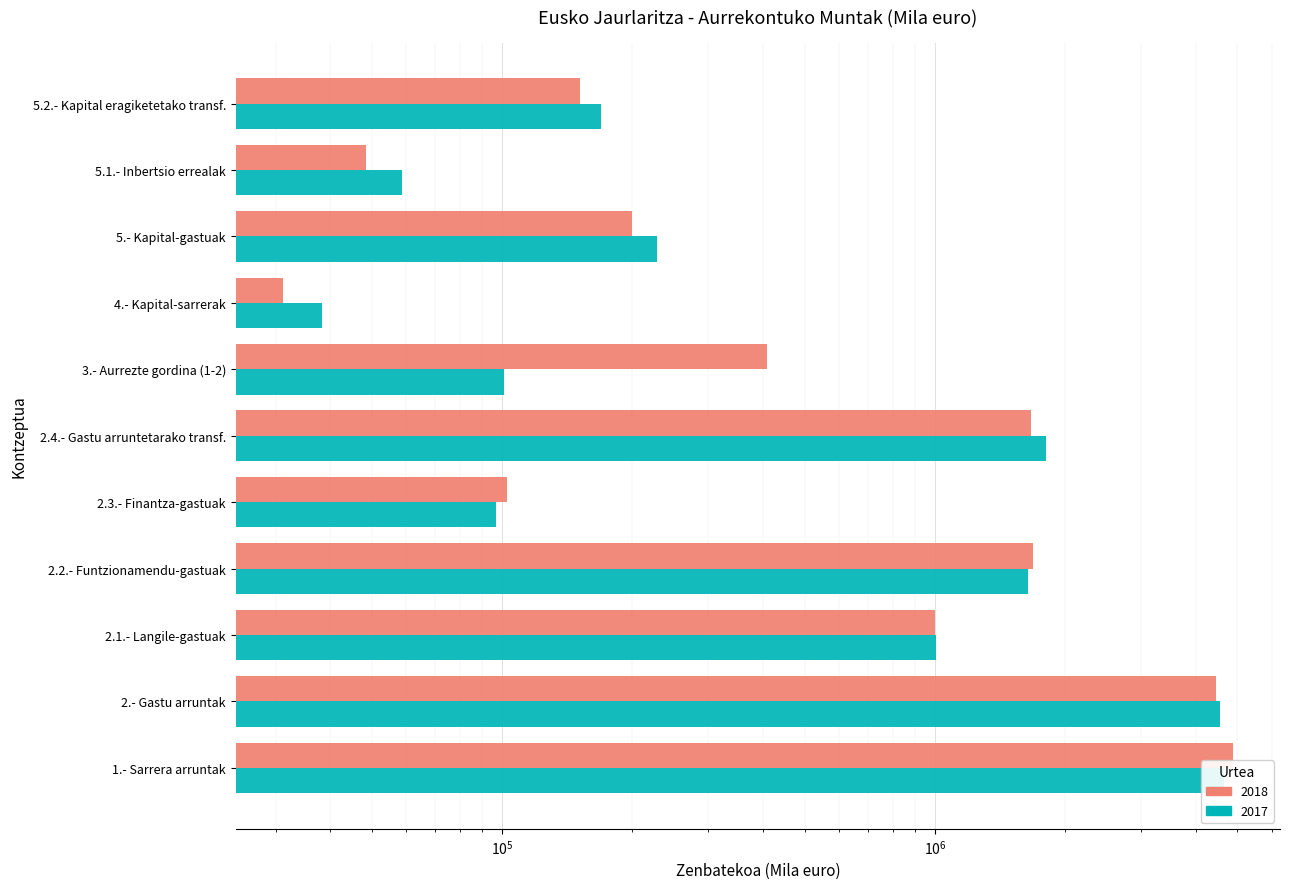

Which has a higher value, 2.1.- Langile-gastuak or 2.3.- Finantza-gastuak?

2.1.- Langile-gastuak